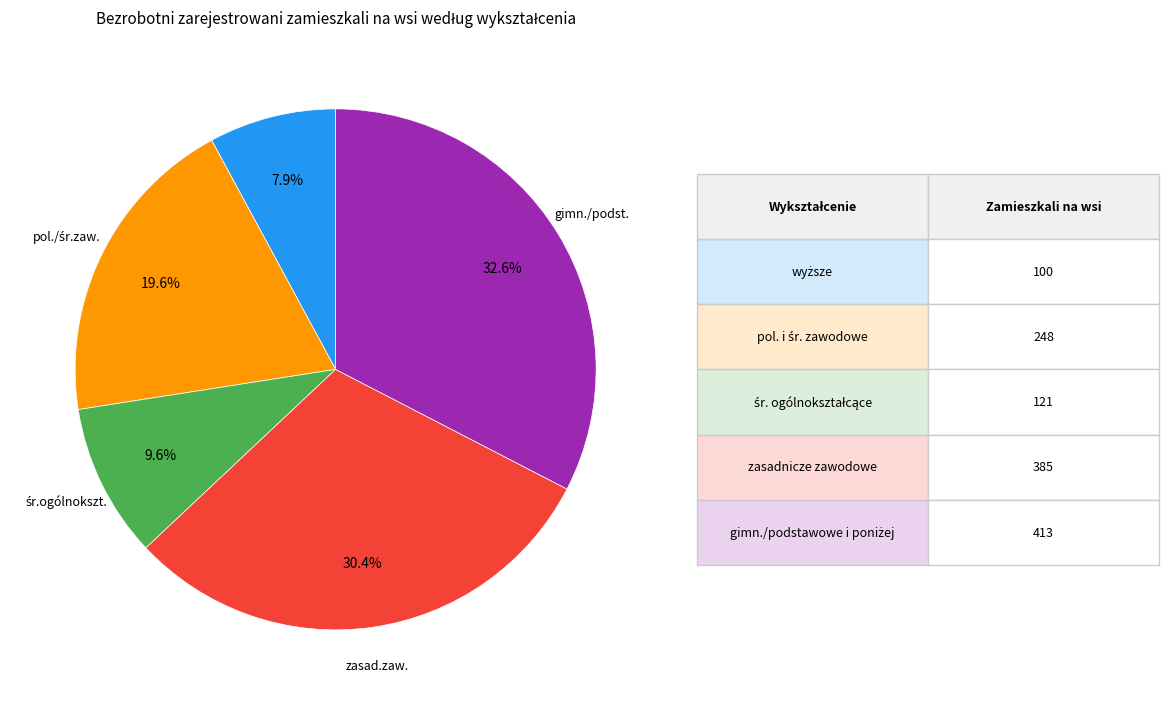

Is there a majority slice in this chart?

No